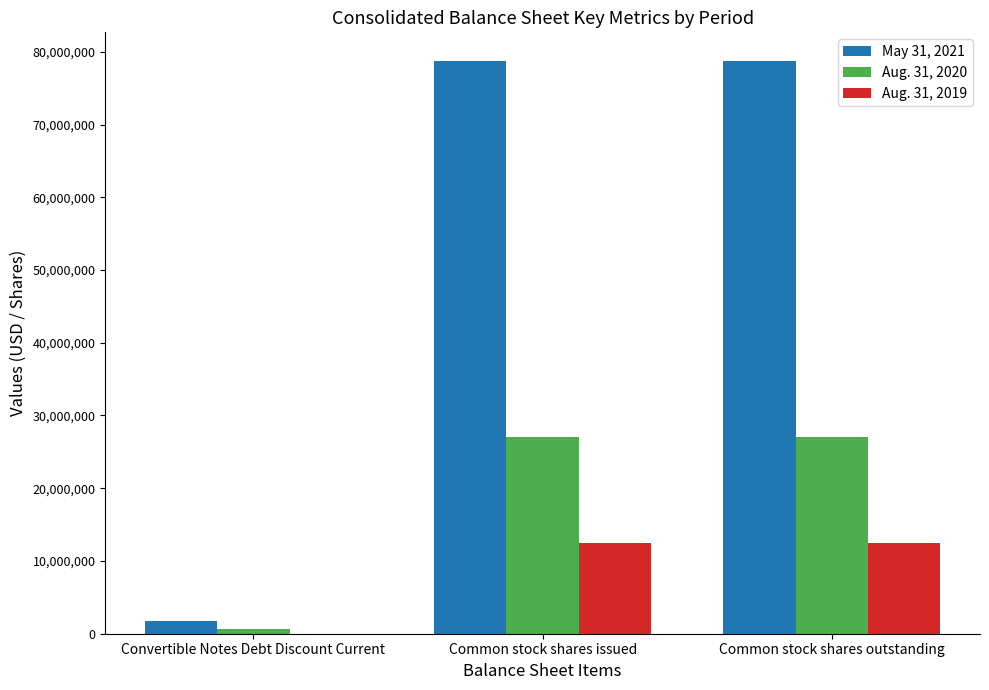

What is the sum of all Aug. 31, 2020 values?

54843084